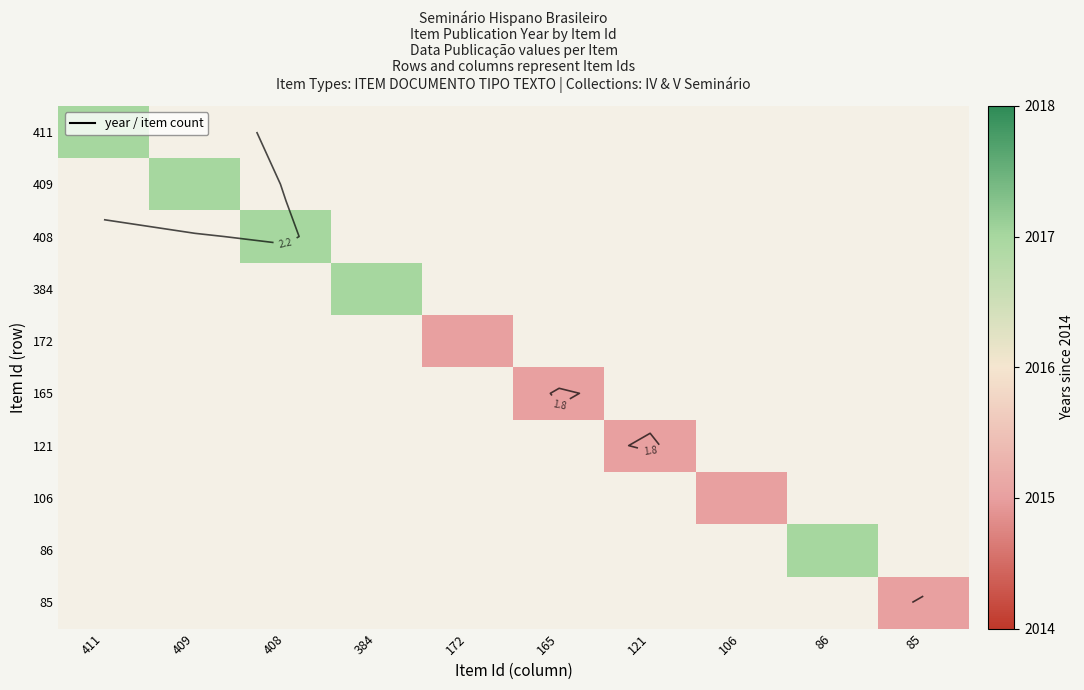

At which category does the chart reach its peak across all series?

411